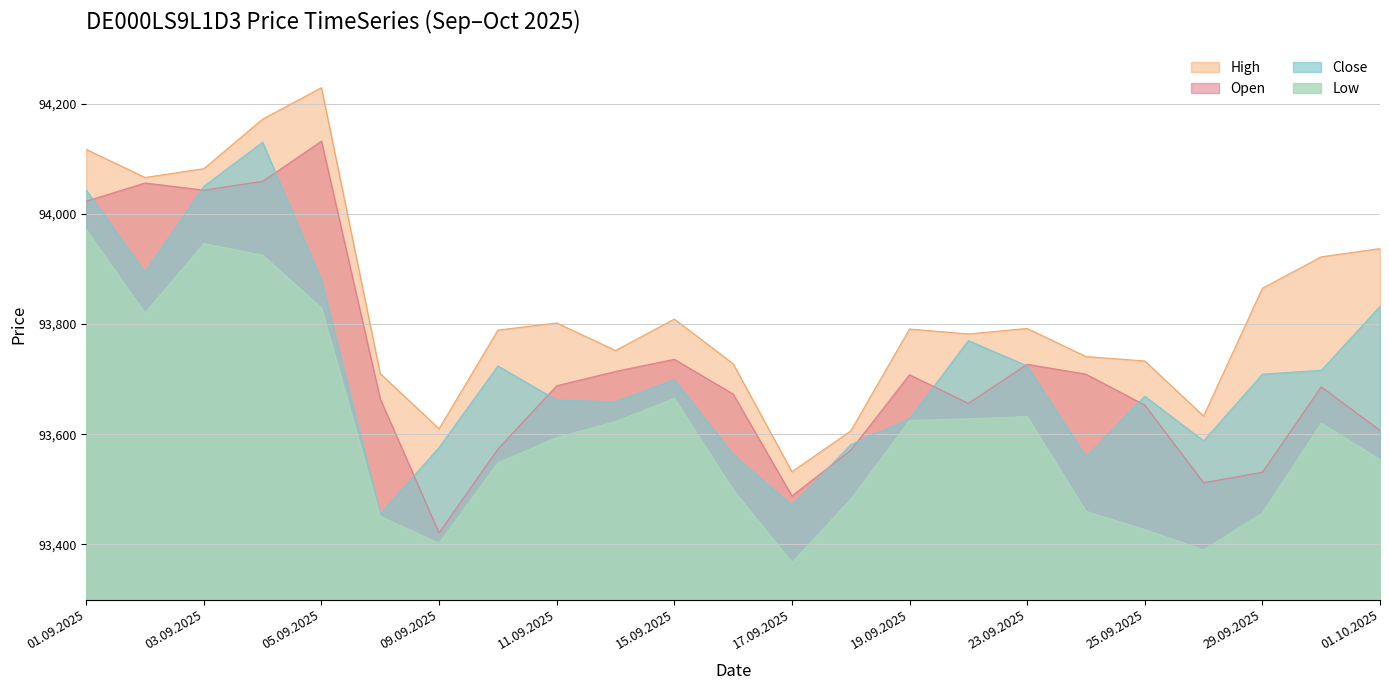

Which series ends up on top after the final intersection of Close and Open?

Close